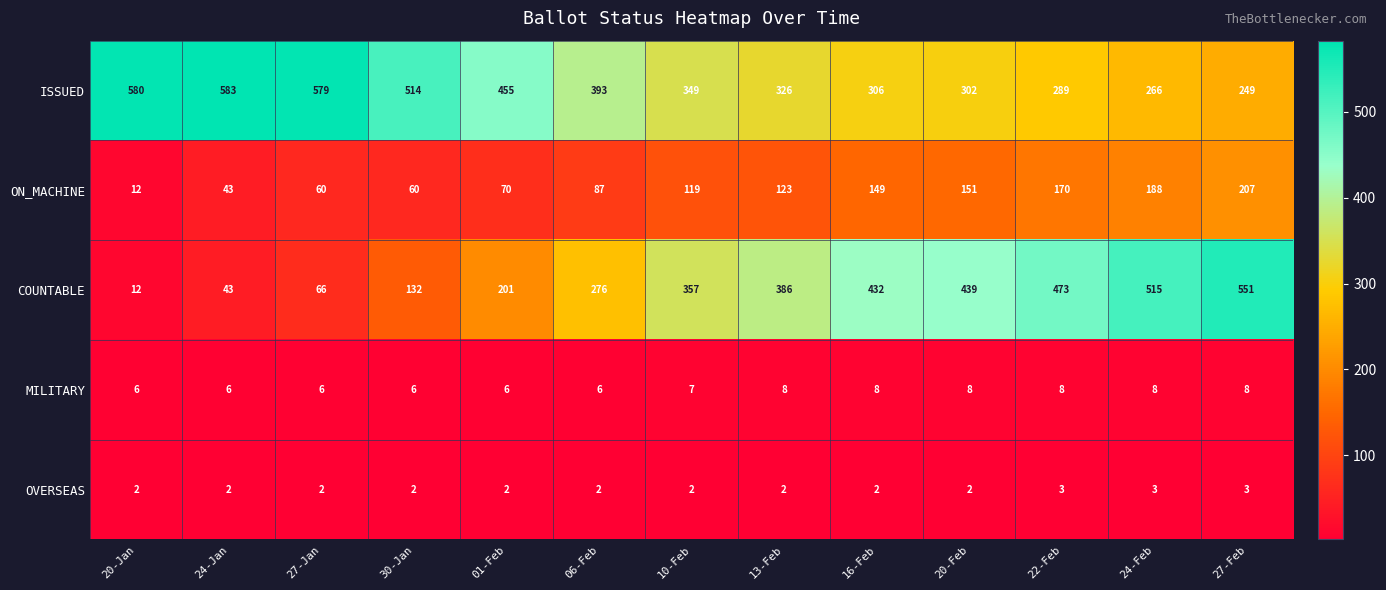

Rank the series at 16-Feb from highest to lowest value.

COUNTABLE, ISSUED, ON_MACHINE, MILITARY, OVERSEAS